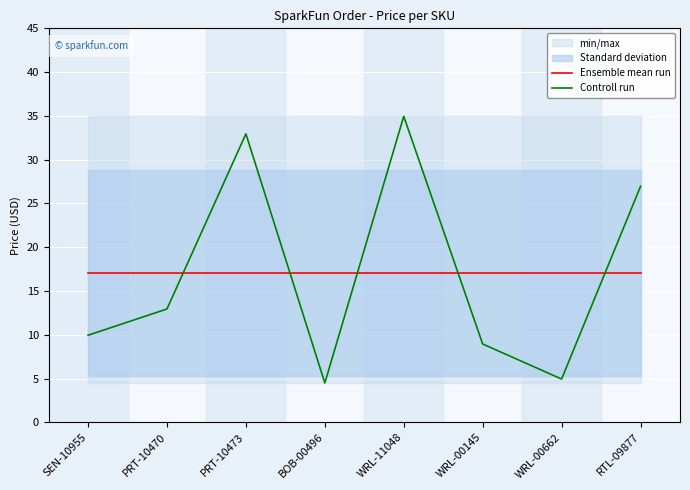

What position from the left is PRT-10470?

2